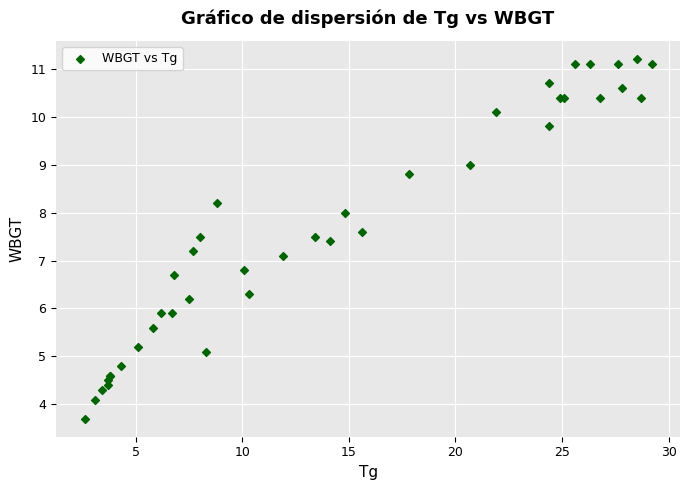

What Y value in the scatter plot is closest to 7?

7.1